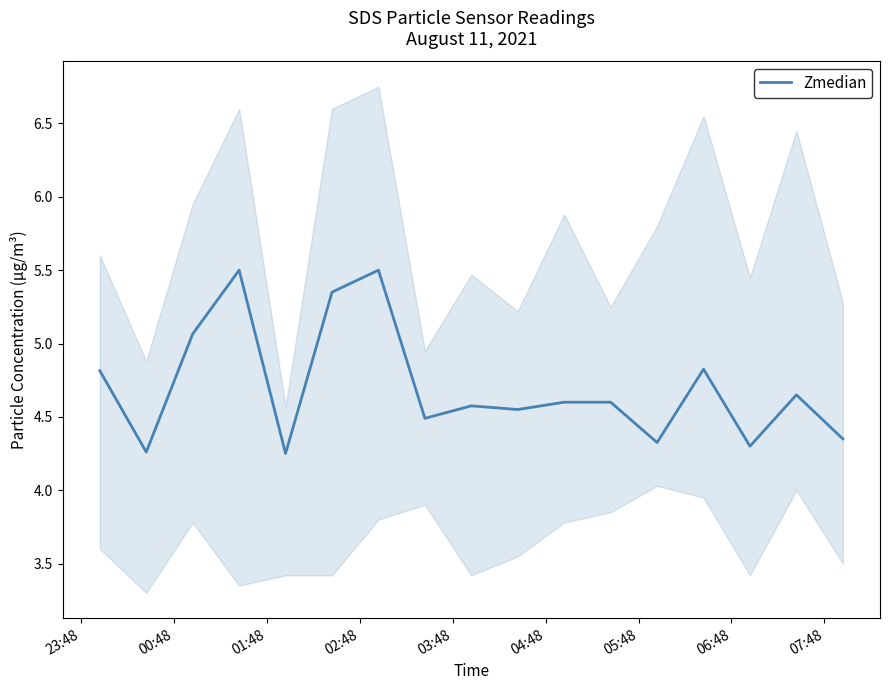

How many interior local valleys (lower than both neighbors) does the data have?

6